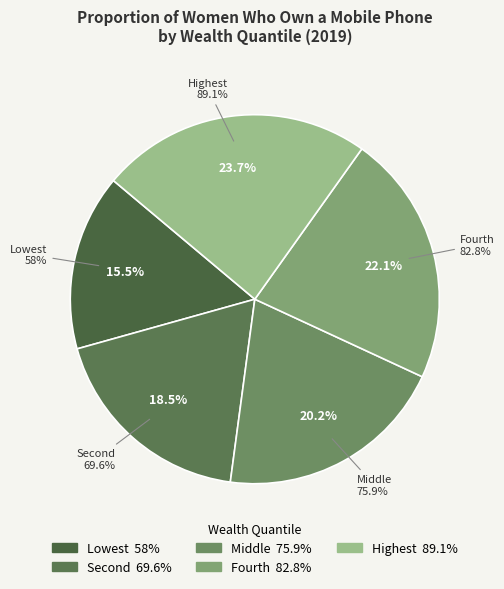

What percentage is the Highest slice, to the nearest percent?

24%